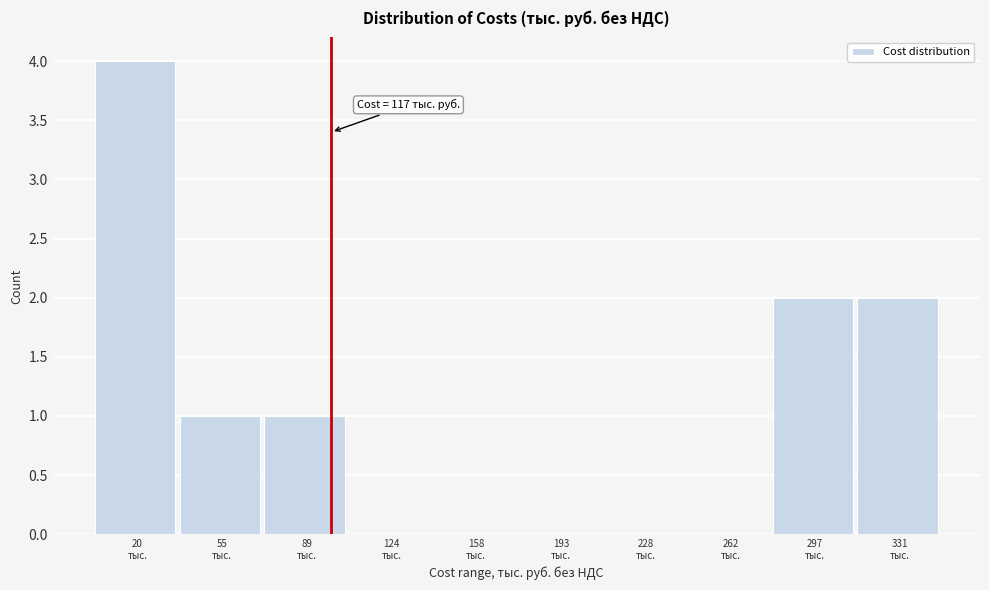

What is the greatest value displayed?

4